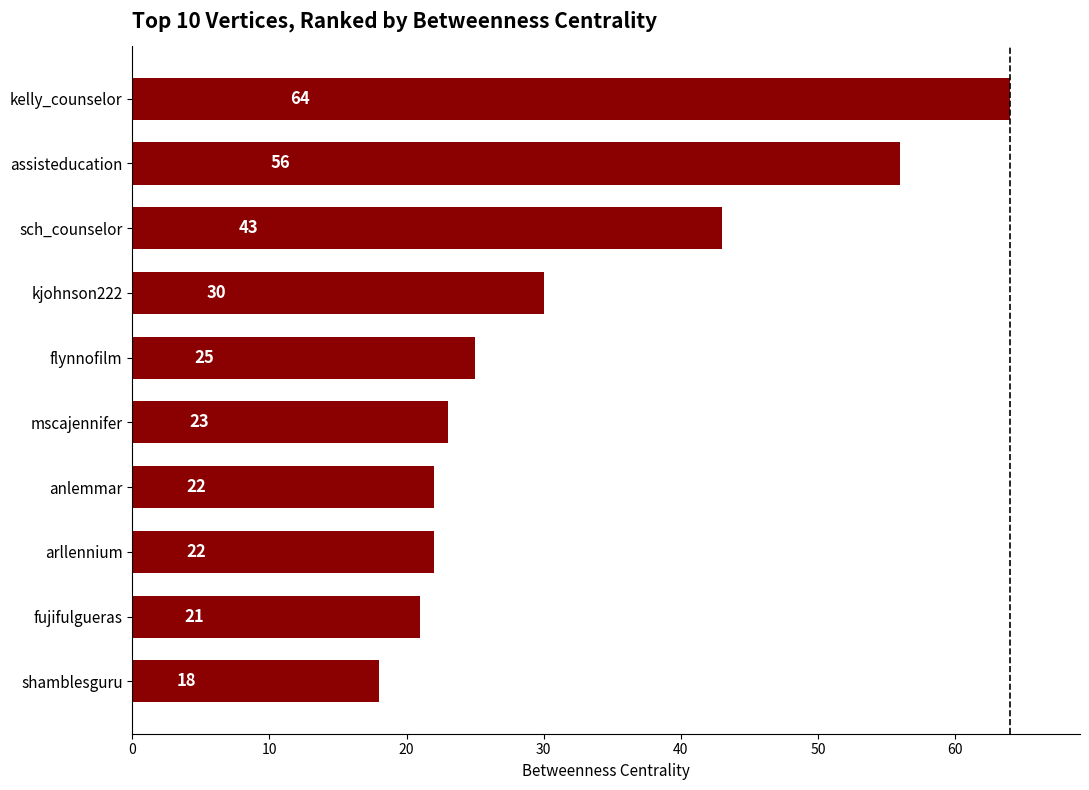

At which label is the value closest to 41?

sch_counselor